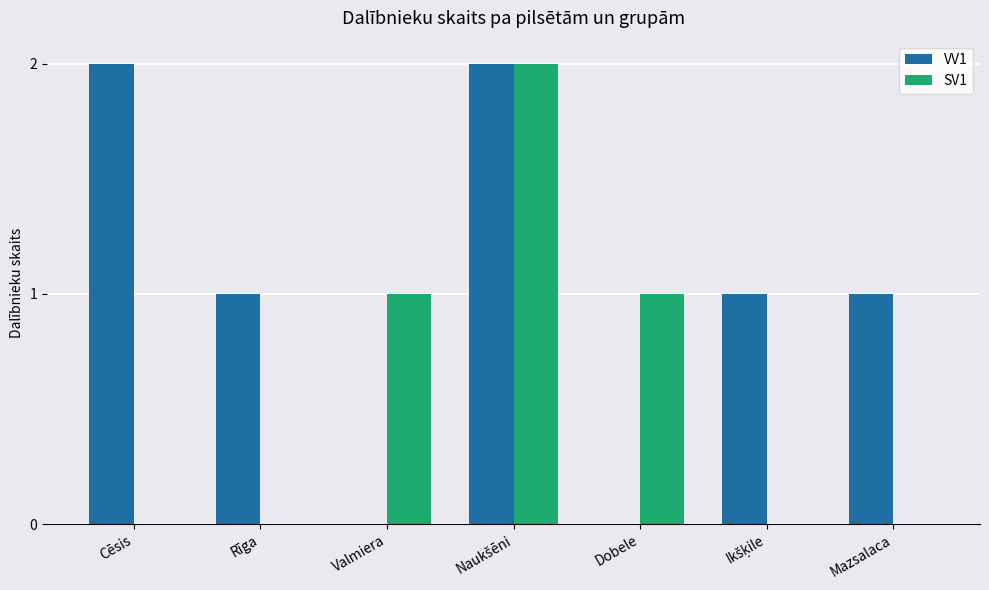

The SV1 series shows -1 at Rīga. True or false?

False